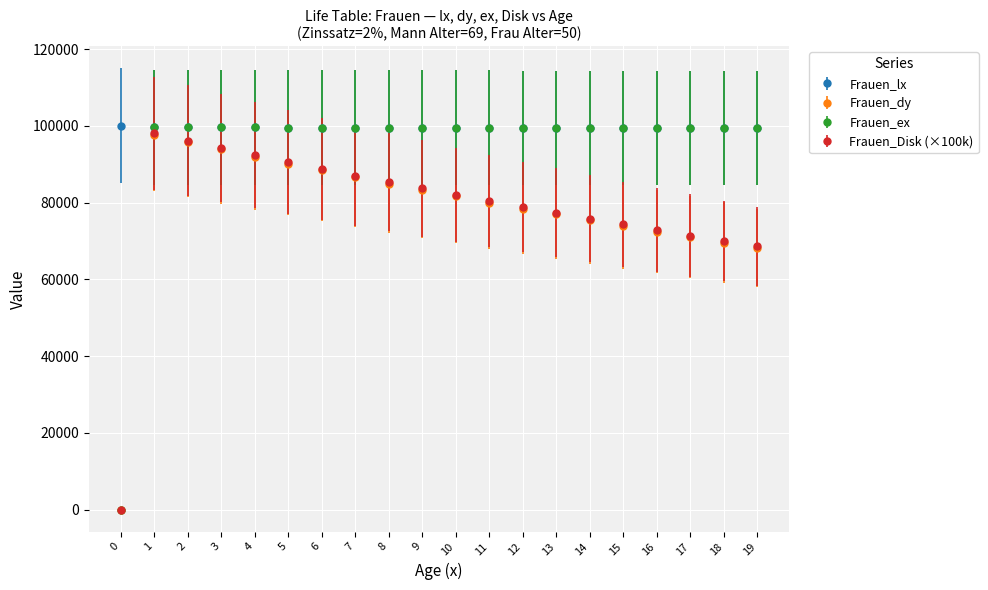

What is the total value across all series at 19?

335612.7